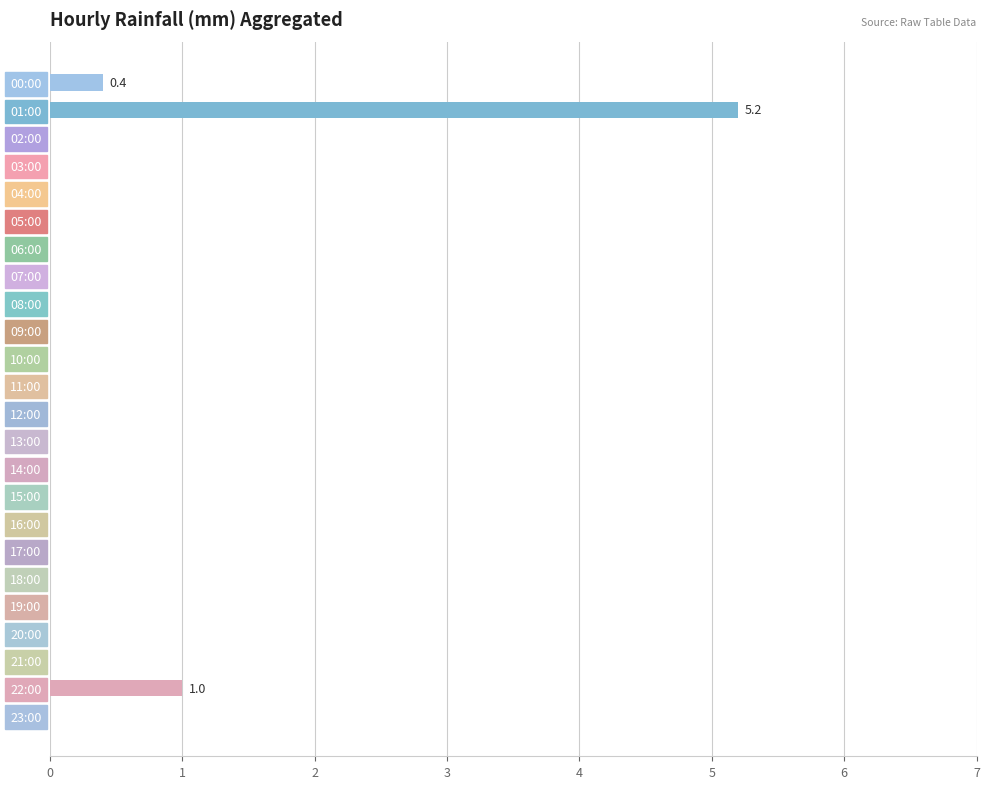

How many distinct data groups are displayed?

1